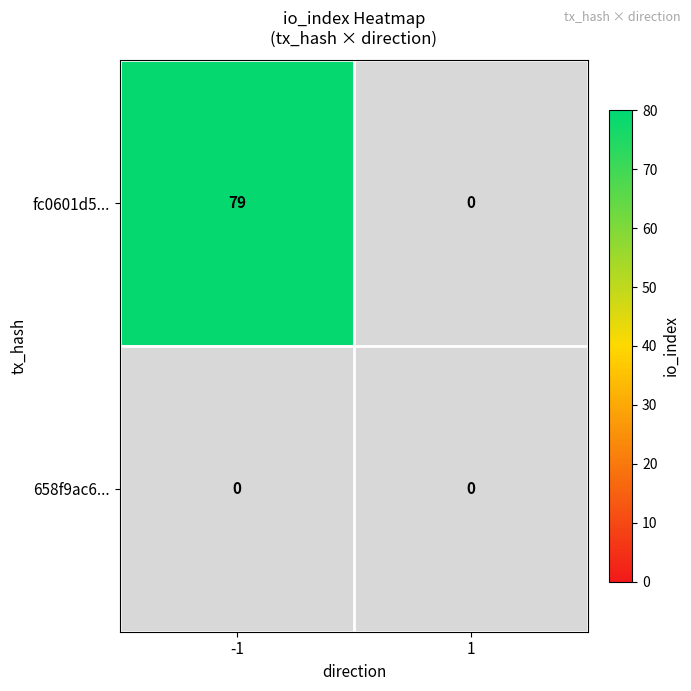

What is the maximum value for fc0601d546832de5ce948325ab0b3caacc96506?

79